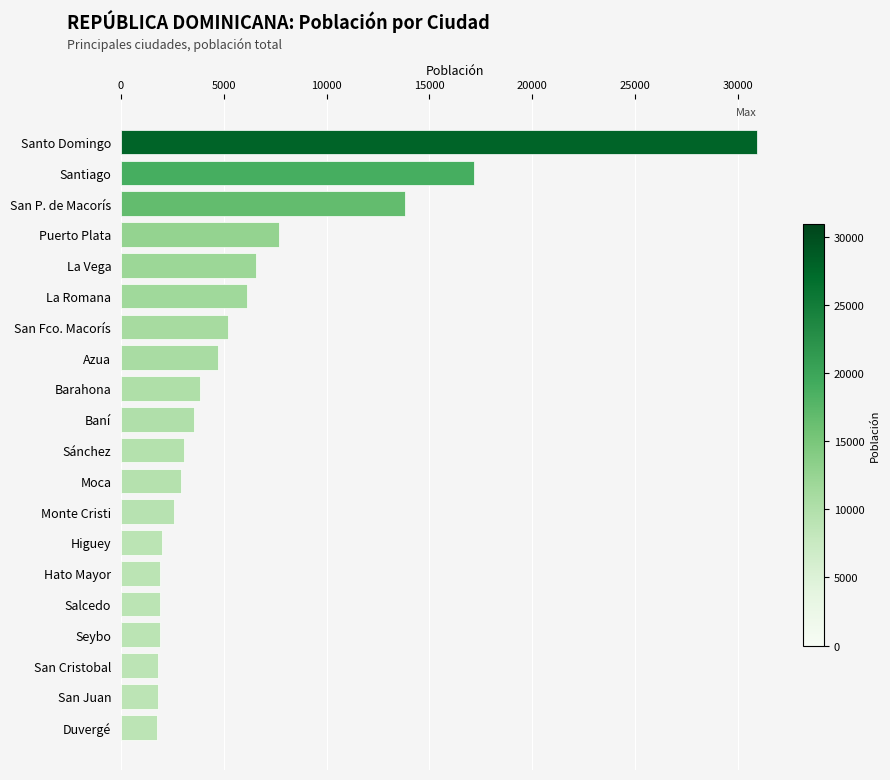

How many distinct data groups are displayed?

1